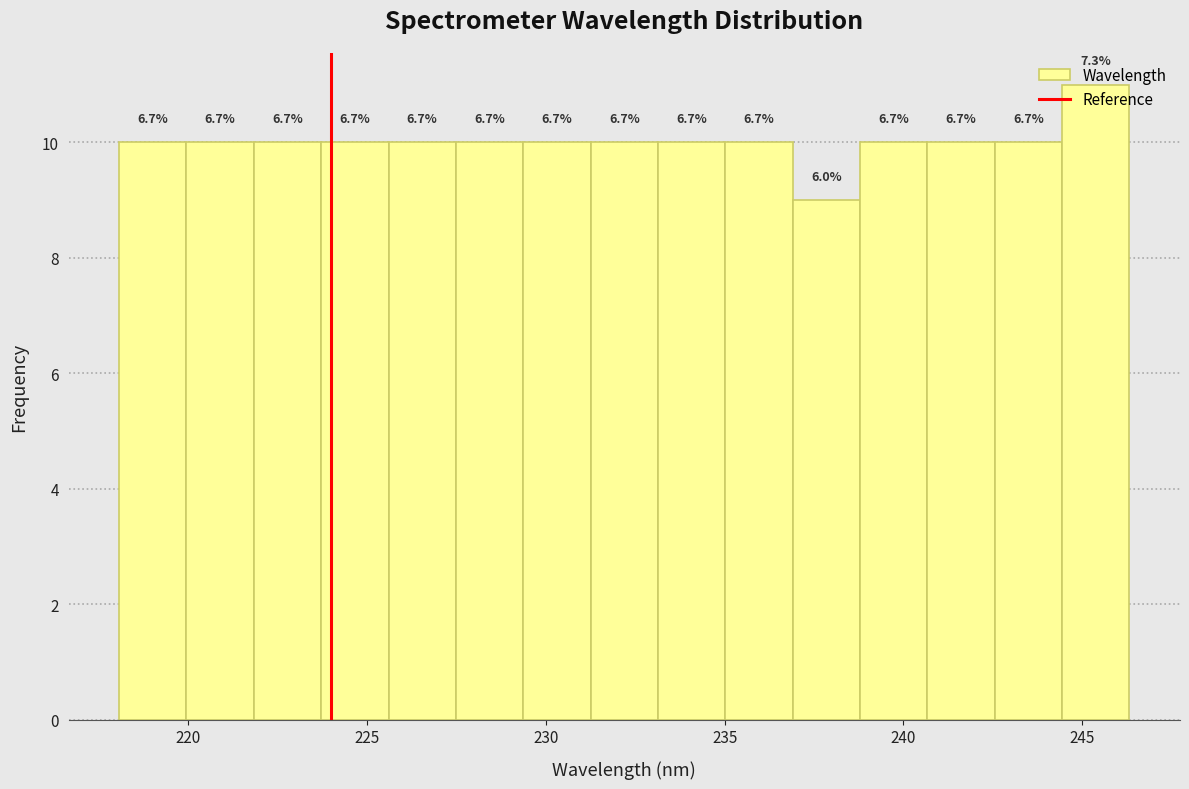

Around what value on the x-axis is the tallest bar? Give the approximate position of its centre, as read against the axis.

245.5